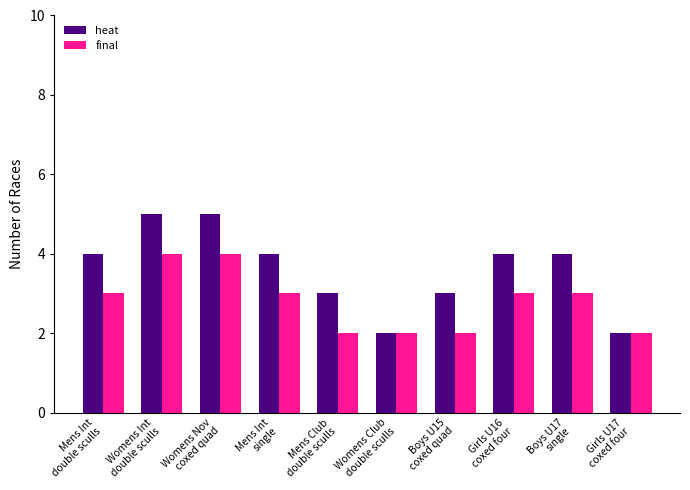

Reading right to left, what are all the values shown in this chart?

heat: 2	4	4	3	2	3	4	5	5	4
final: 2	3	3	2	2	2	3	4	4	3